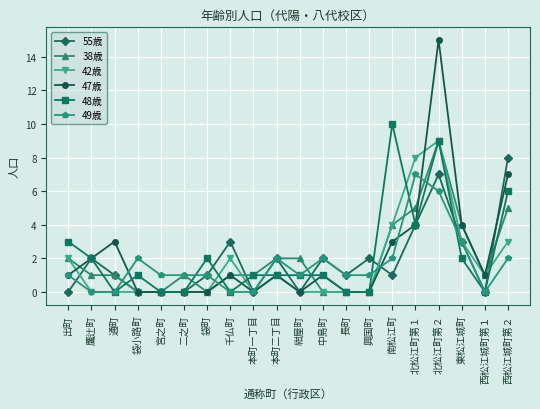

Count the number of data series in this chart.

6